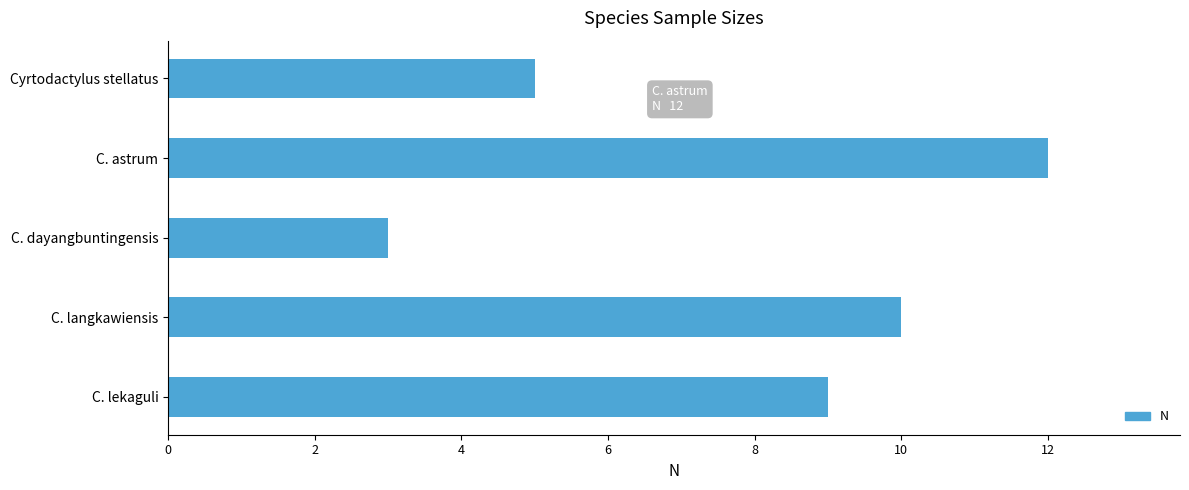

Which has a higher value, C. dayangbuntingensis or C. astrum?

C. astrum